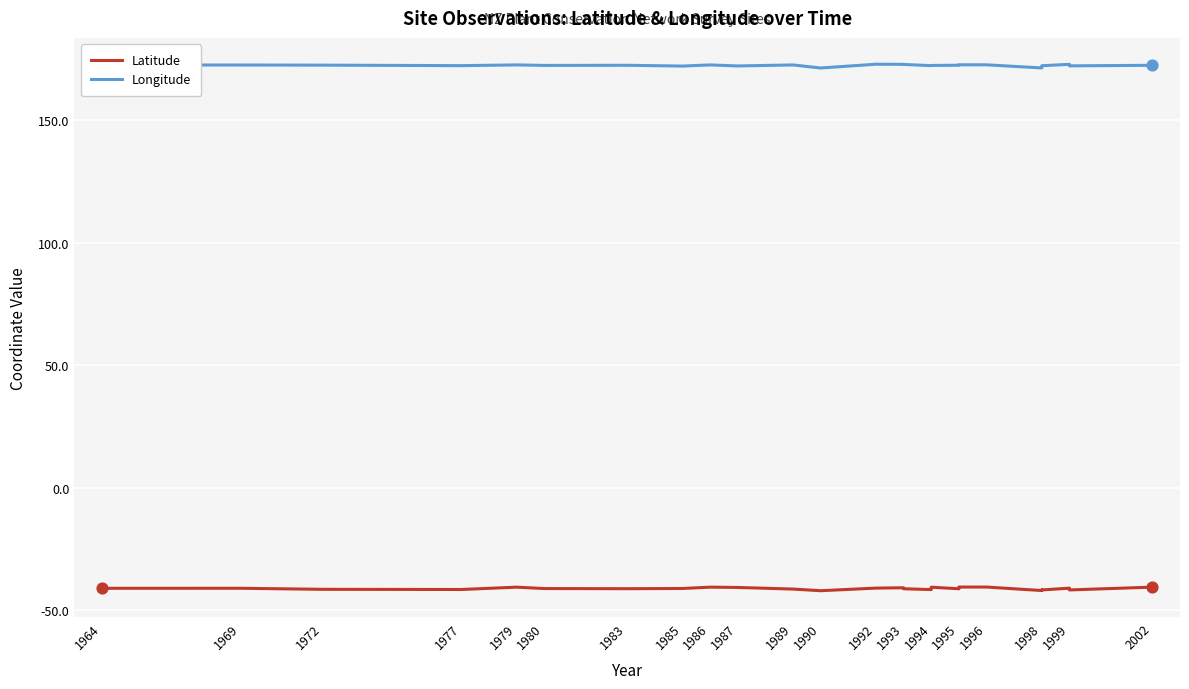

Which series has the widest spread of Y values?

Longitude